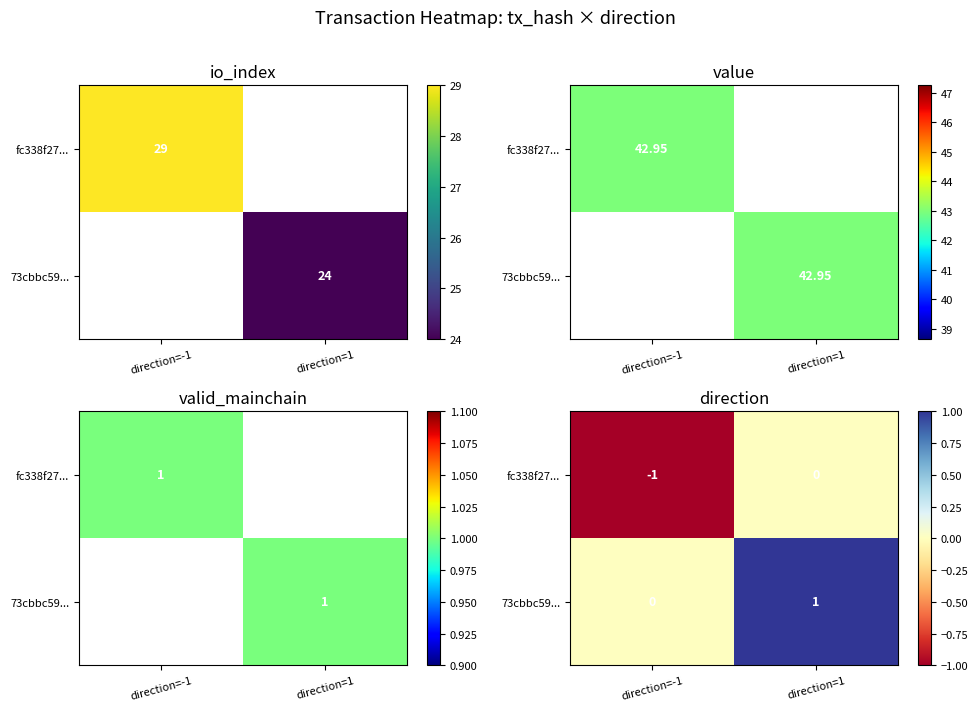

Count the number of categories in the chart.

2